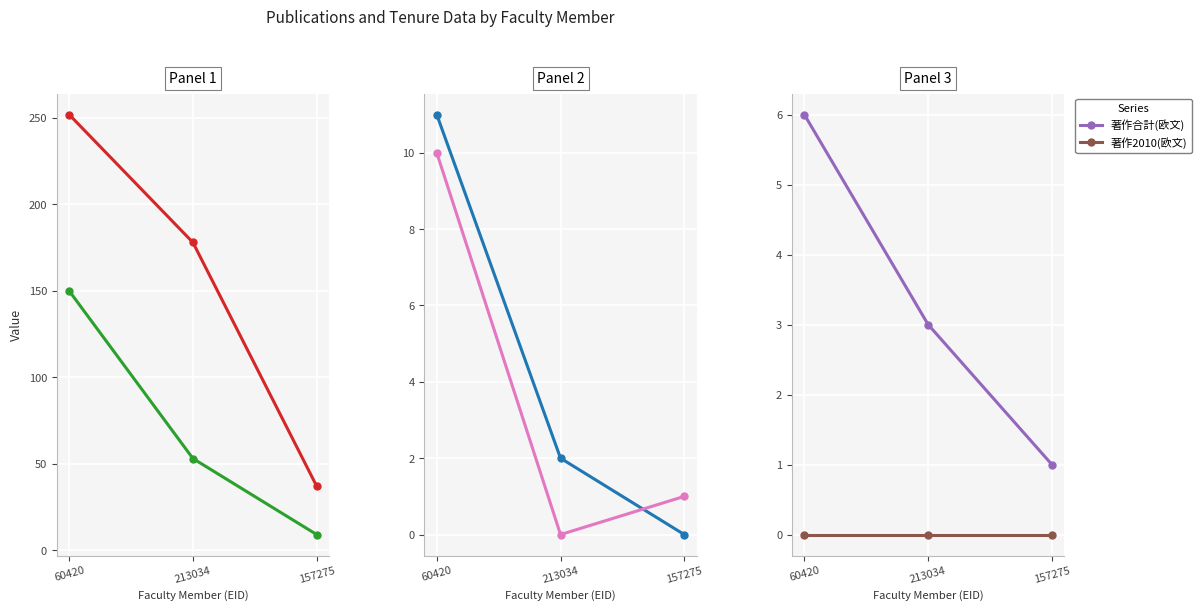

How many data points in 著作合計 are less than 53?

1